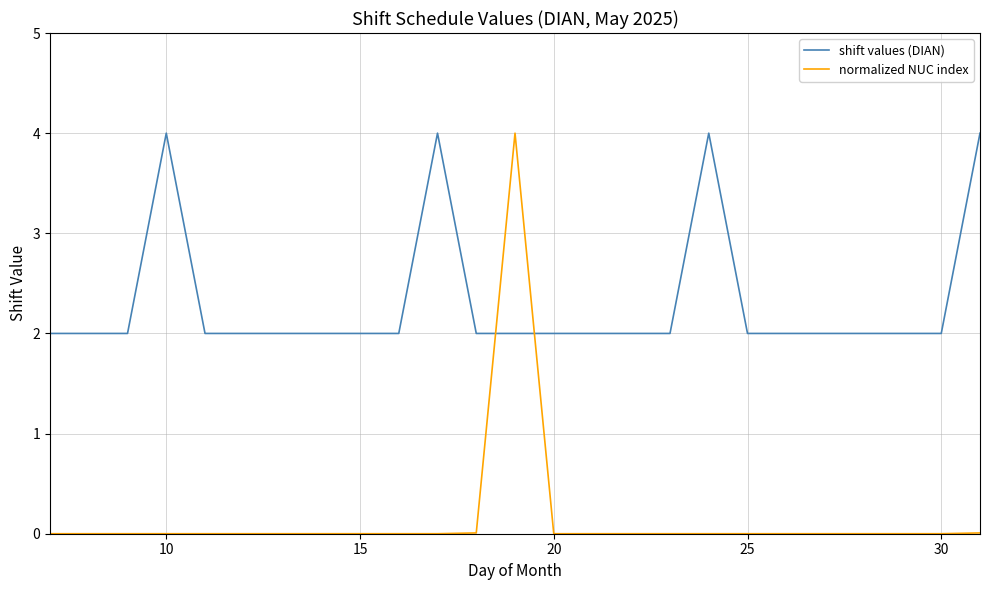

What is the difference between the maximum and minimum values in the shift values (DIAN) series?

2.0